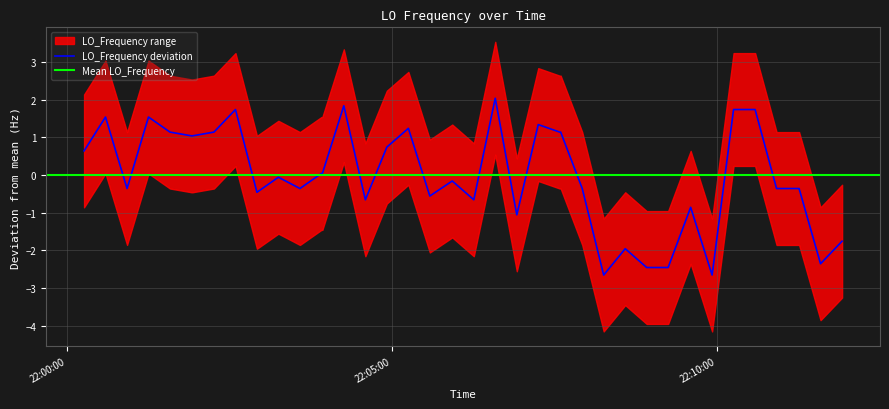

What is the minimum value for LO_Frequency deviation?

-2.7